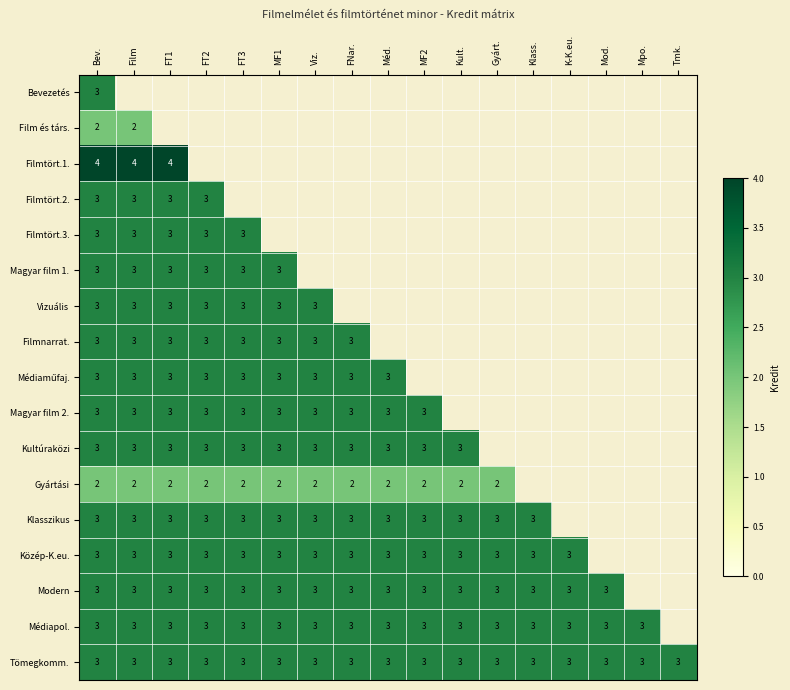

True or false: Tömegkomm. has a value of 3 at Klass..

True